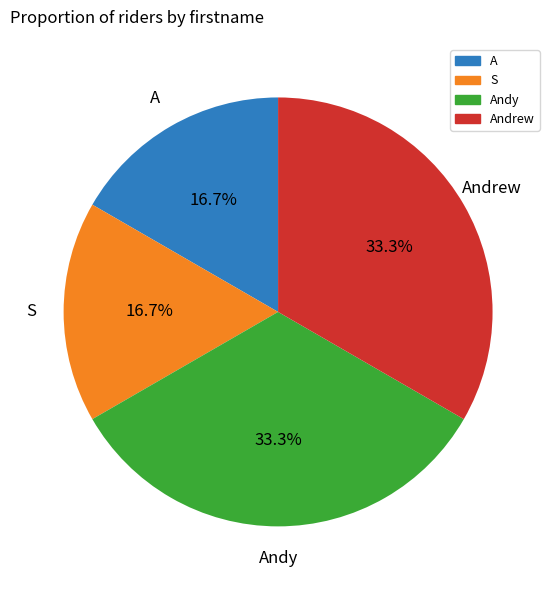

Does any single category account for the majority?

No